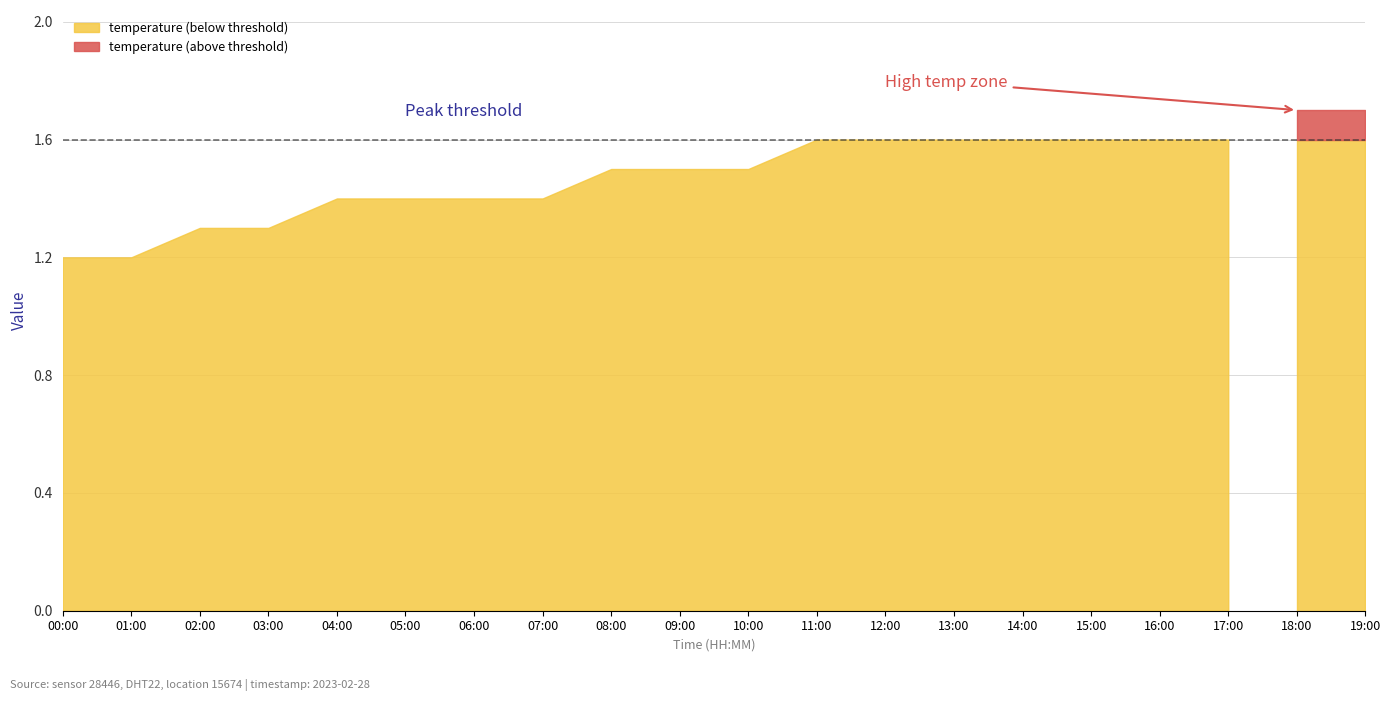

Does the chart display data point markers on the line(s)?

No